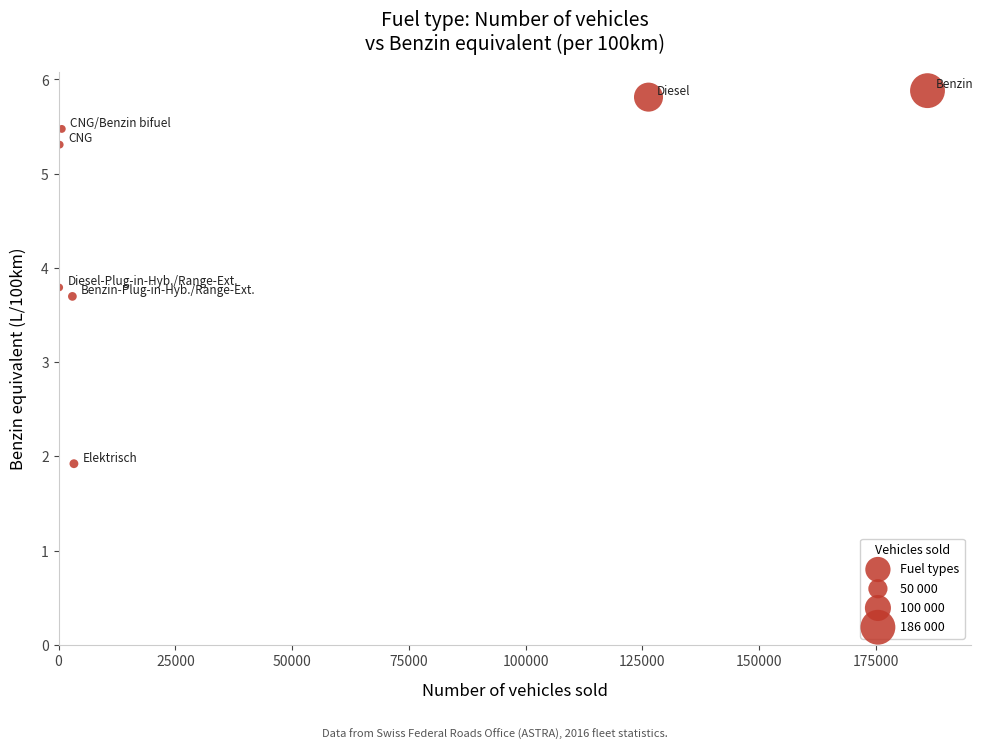

What Y value in the scatter plot is closest to 3?

3.7